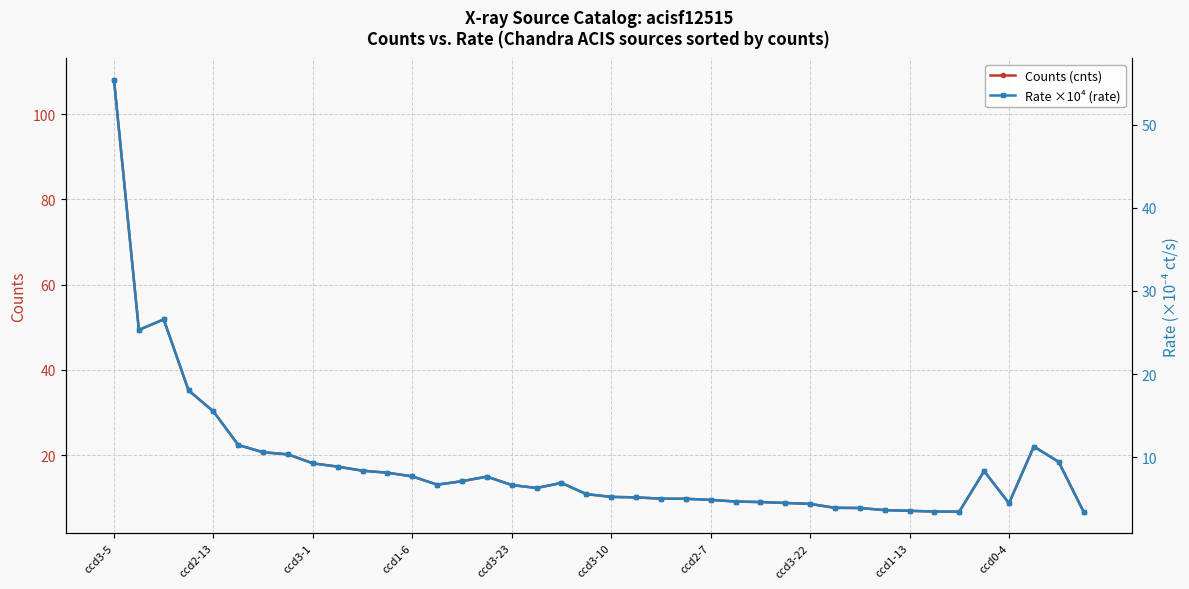

At which label does Rate ×10⁴ (rate) first exceed 6?

ccd3-5